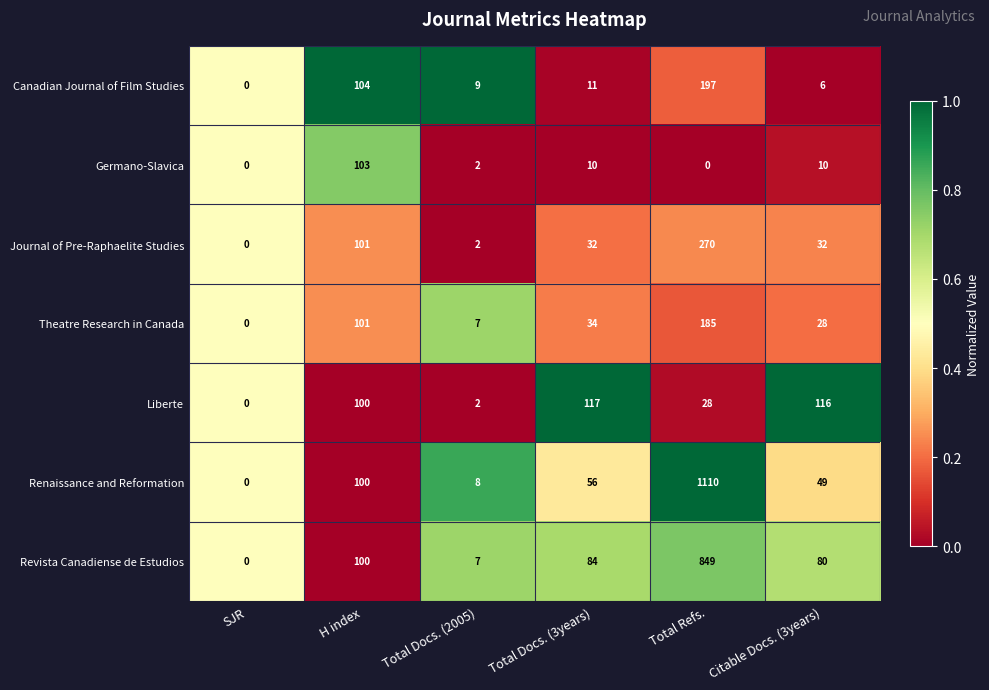

At which category does the chart reach its peak across all series?

Total Refs.